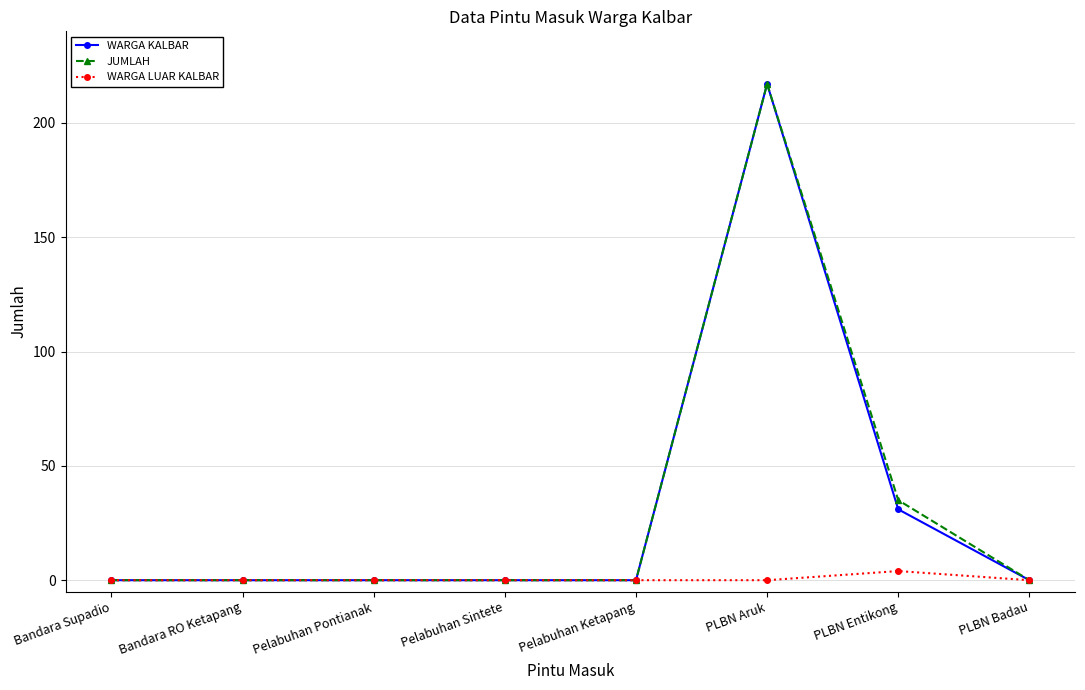

What is the highest value of the JUMLAH series?

217